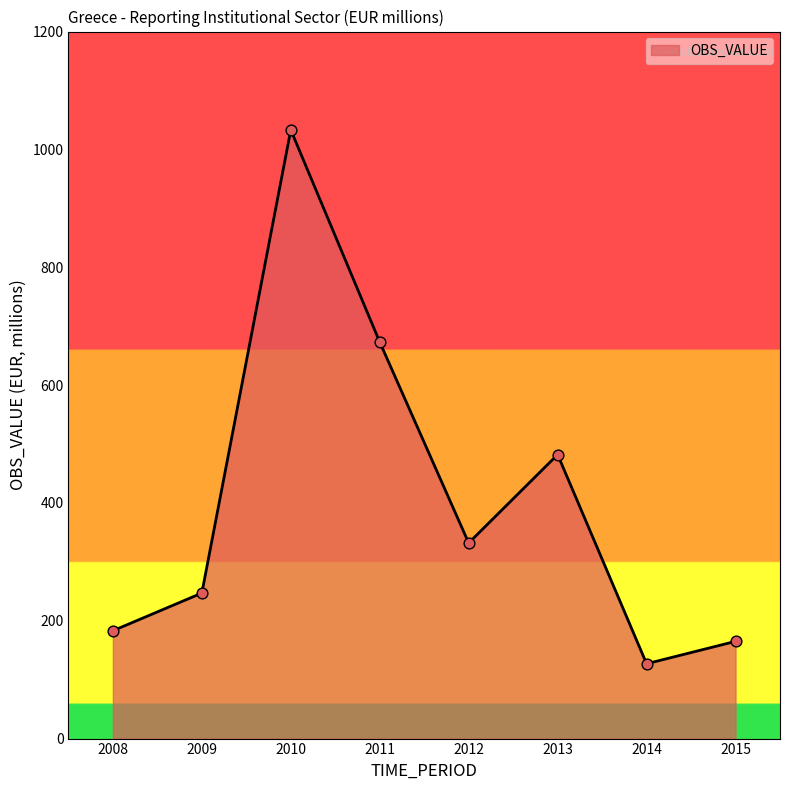

Approximately how many times larger is the value at 2013 compared to 2009?

2.0